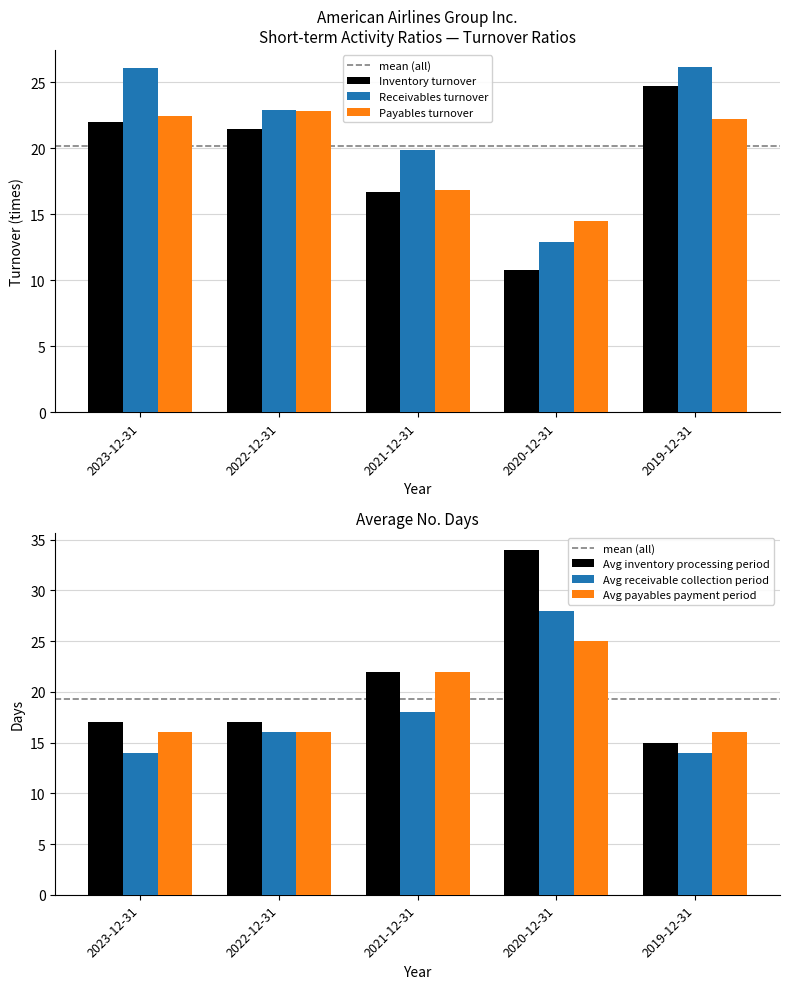

The value of Inventory turnover at 2022-12-31 is 21.5. True or false?

True